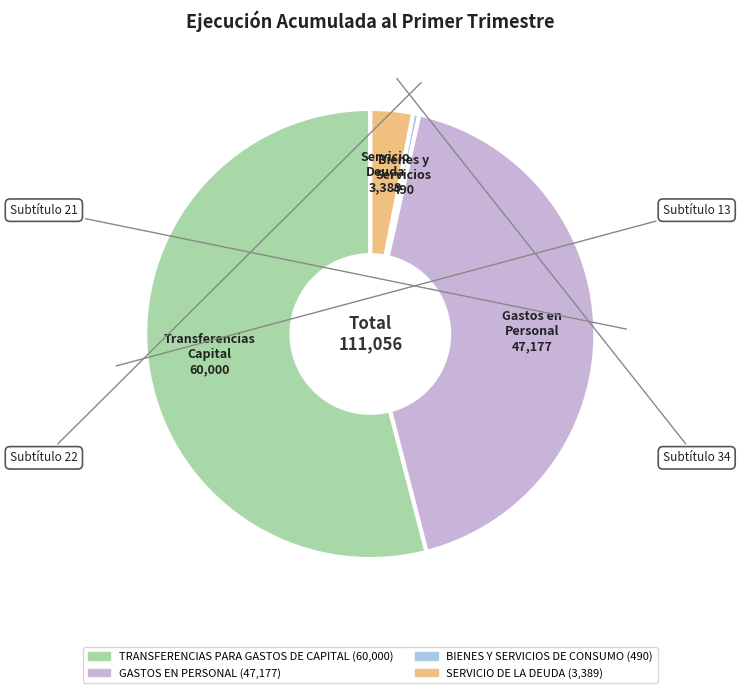

How many segments does this pie chart have?

4